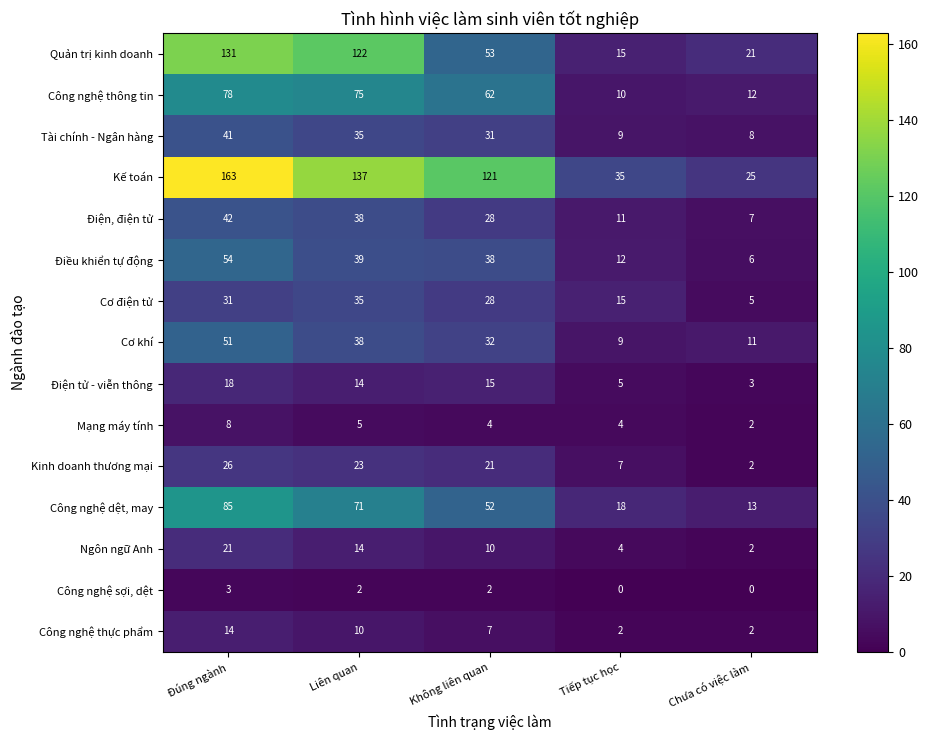

What is the sum of the Tài chính - Ngân hàng values at Liên quan and Đúng ngành?

76